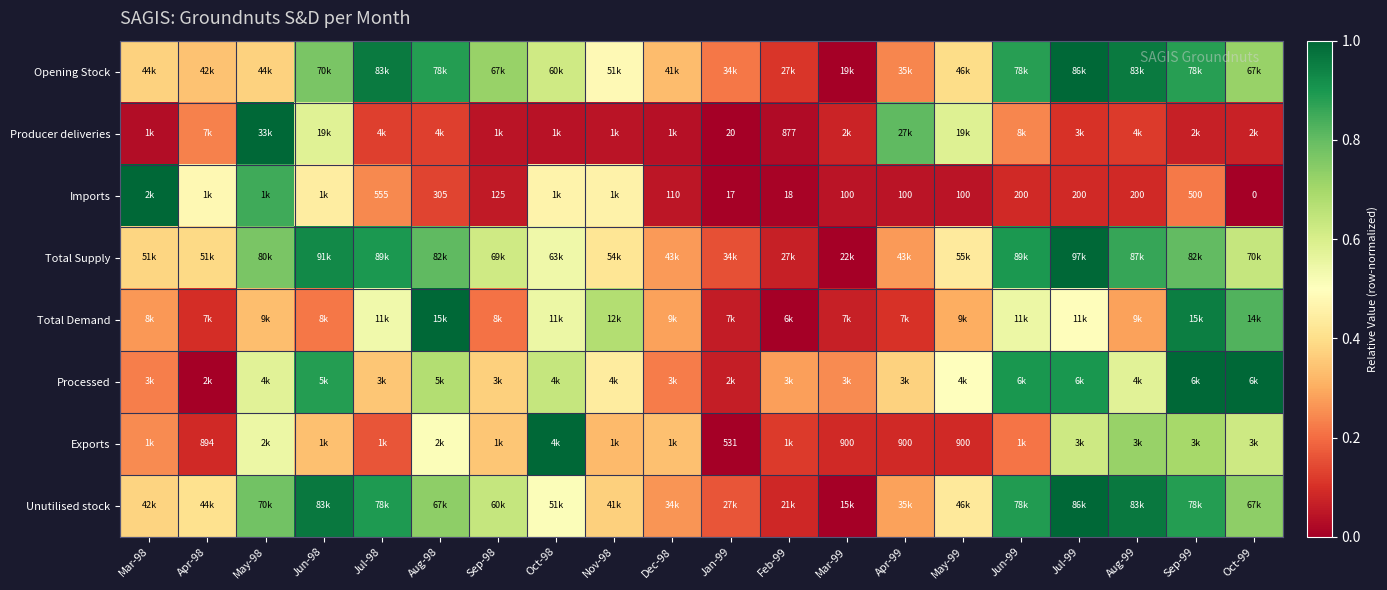

Between Jun-98 and Dec-98, which is larger?

Jun-98